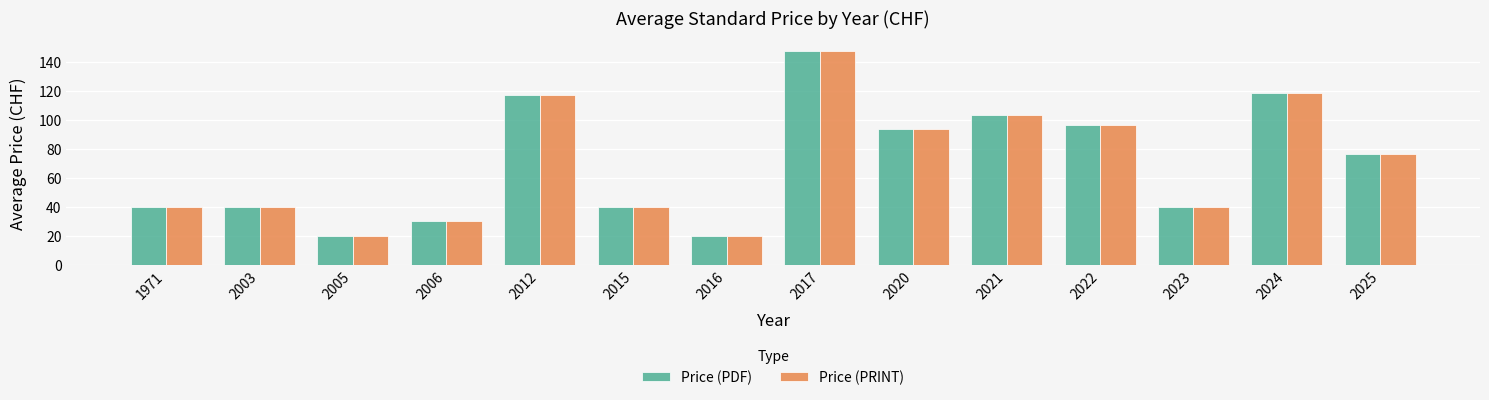

What is the sum of all Price (PRINT) values?

983.5